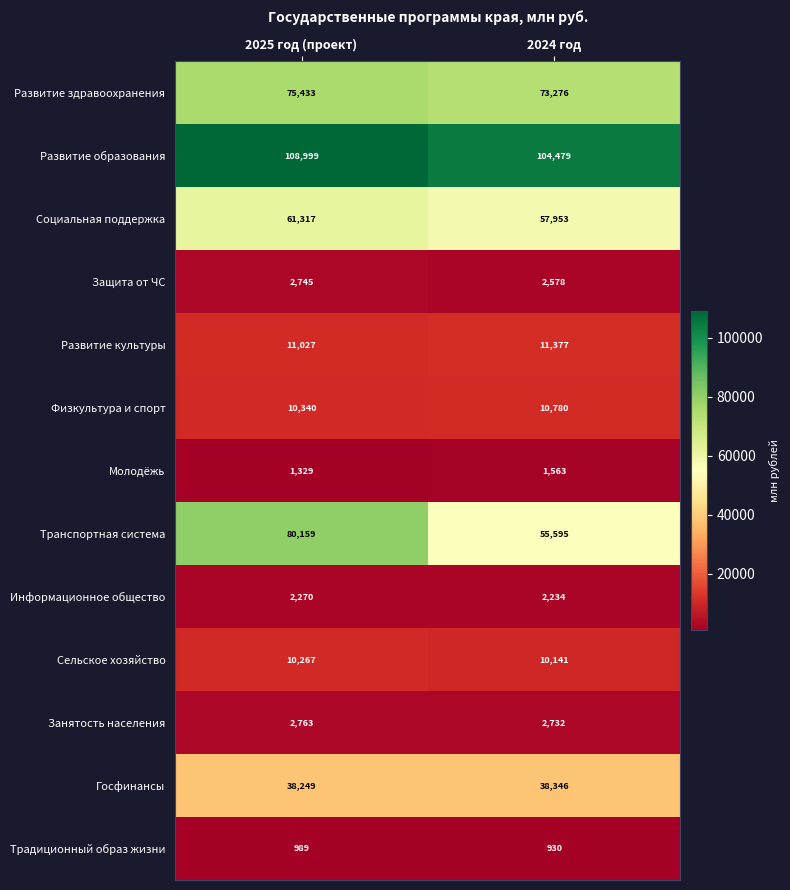

What is the sum of all Госфинансы values?

76595